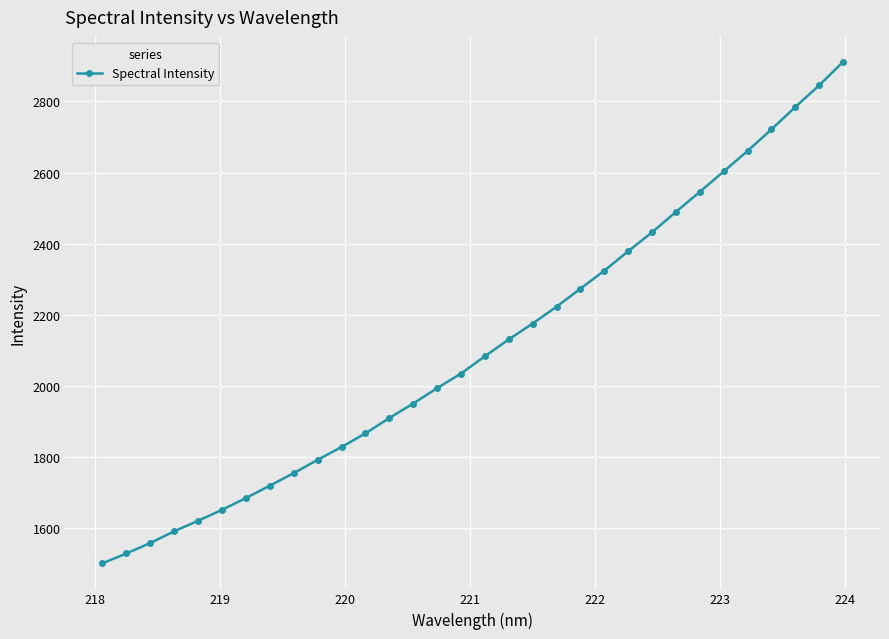

Reading left to right, transcribe all the data shown in this chart.

1499.7	1527.3	1556.8	1589.8	1619.5	1650.3	1683.4	1718.4	1753.5	1791.0	1827.2	1865.5	1908.7	1949.6	1992.8	2034.0	2082.7	2130.0	2174.8	2222.2	2273.0	2323.6	2378.3	2431.7	2489.1	2545.5	2603.0	2660.6	2721.3	2784.4	2845.3	2911.3